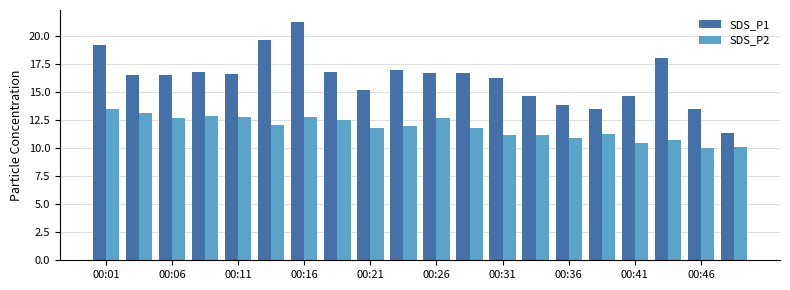

Which series has the largest range (max minus min)?

SDS_P1